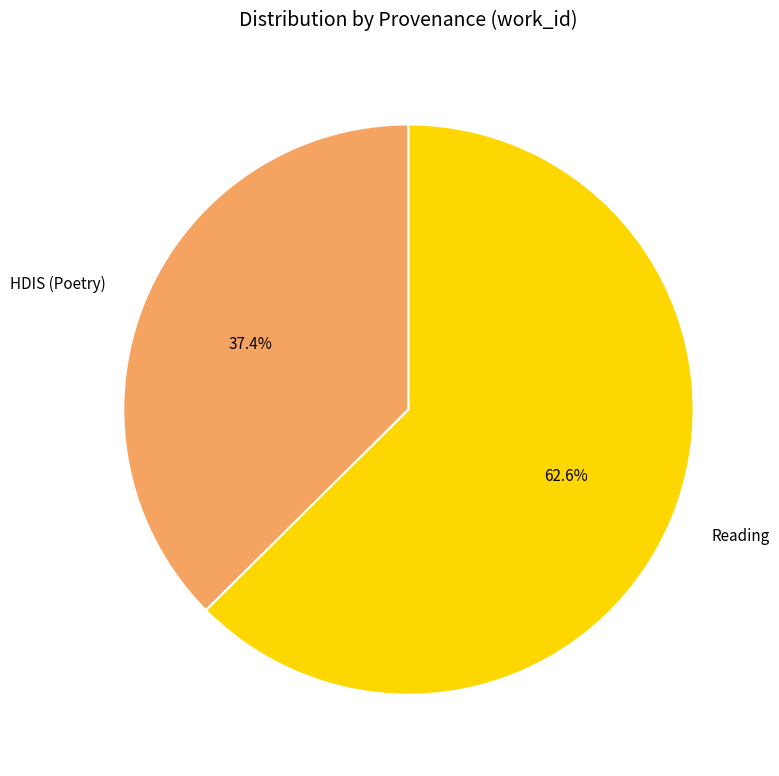

Is there a majority slice in this chart?

Yes